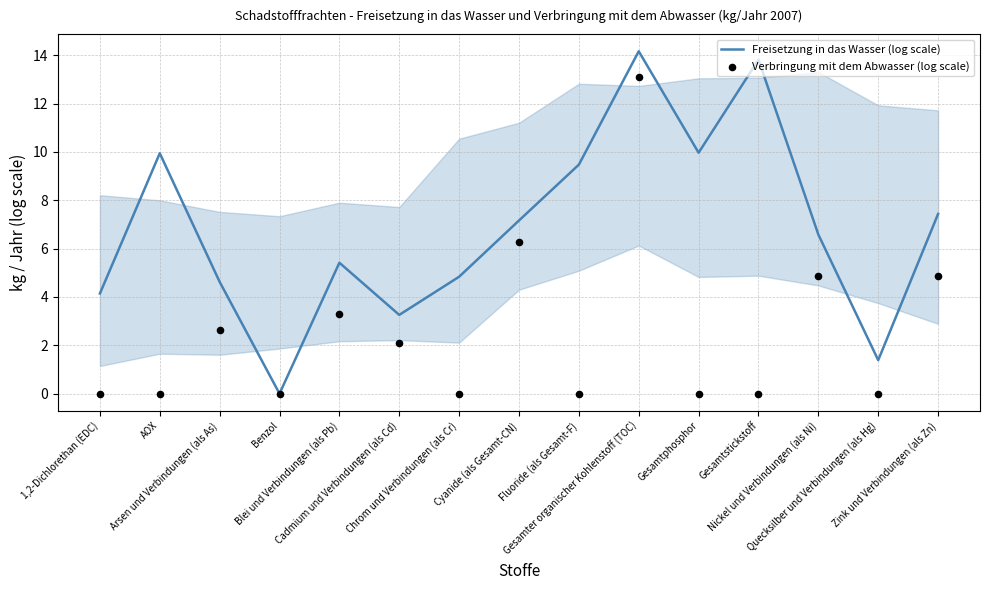

What is the total value across all series at Cadmium und Verbindungen (als Cd)?

5.3